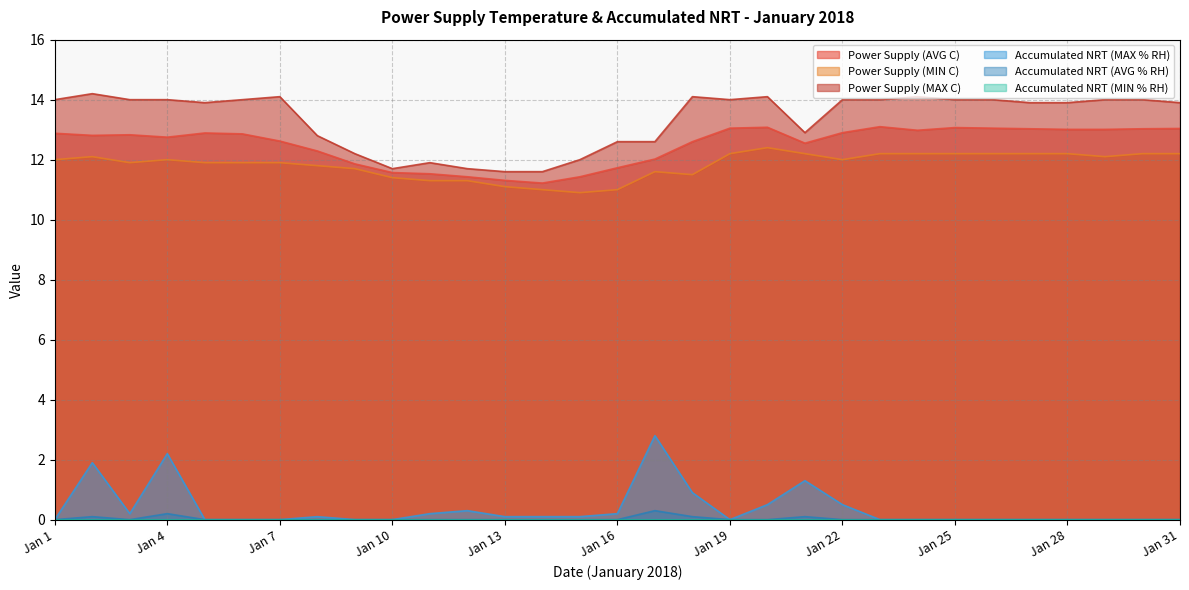

At which label does Power Supply (MAX C) first exceed 14?

Jan 2